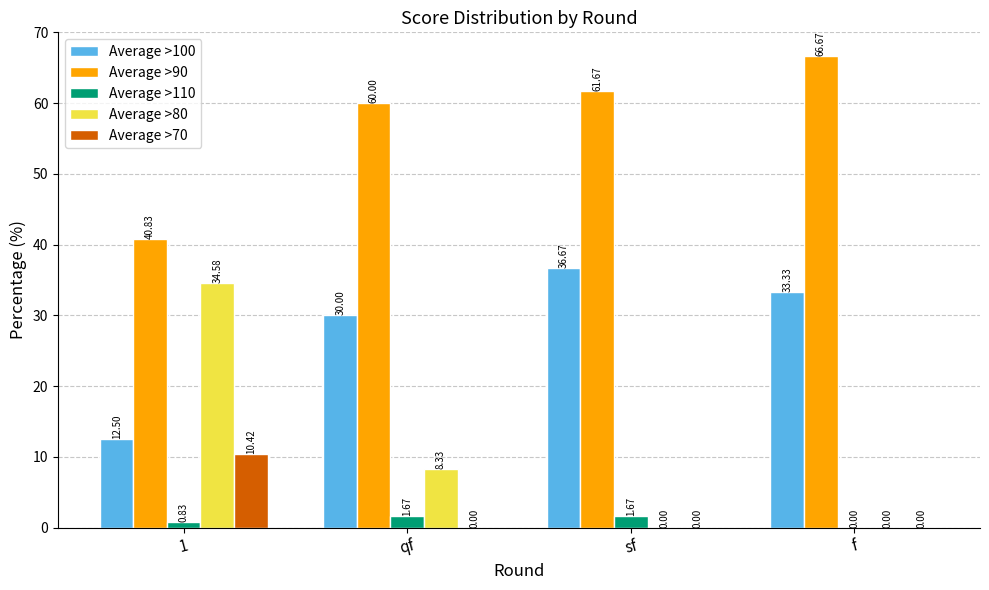

The value of Average >90 at sf is 35.8. True or false?

False